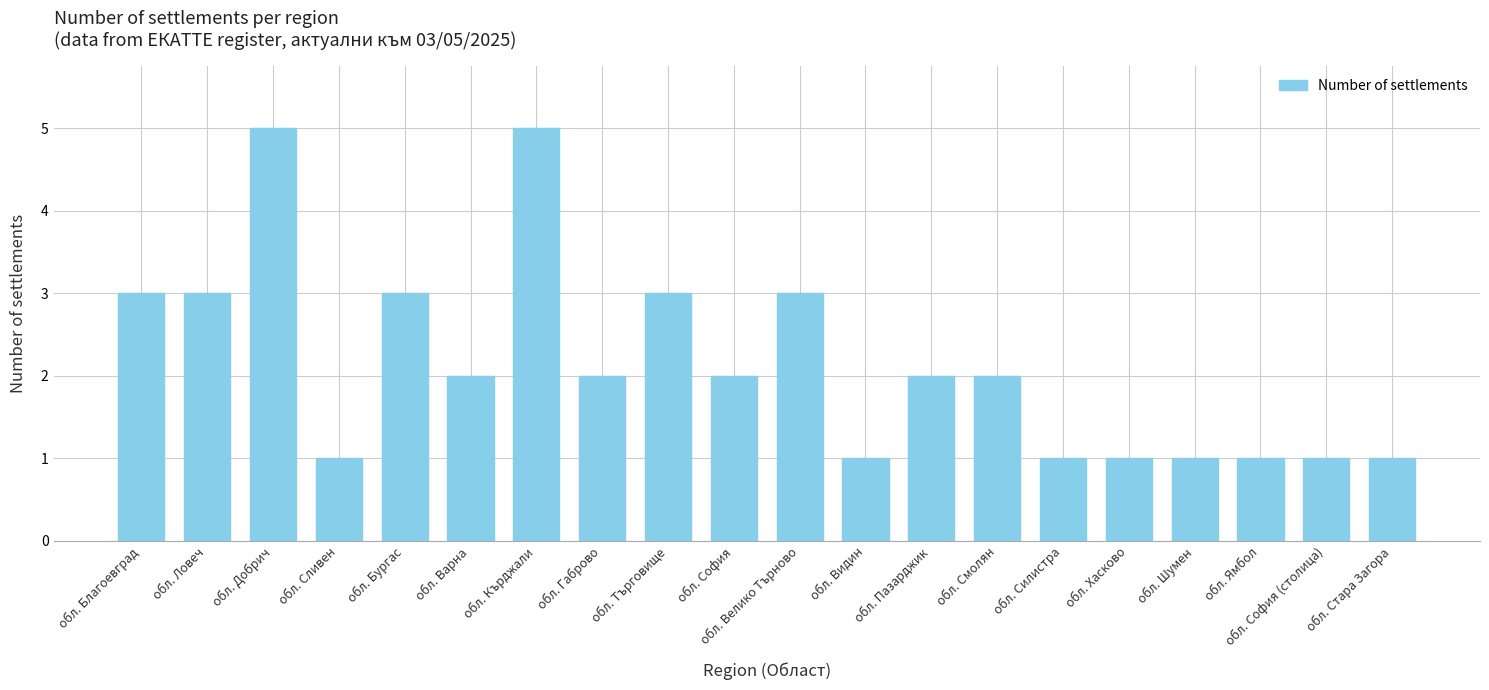

What is the greatest value displayed?

5